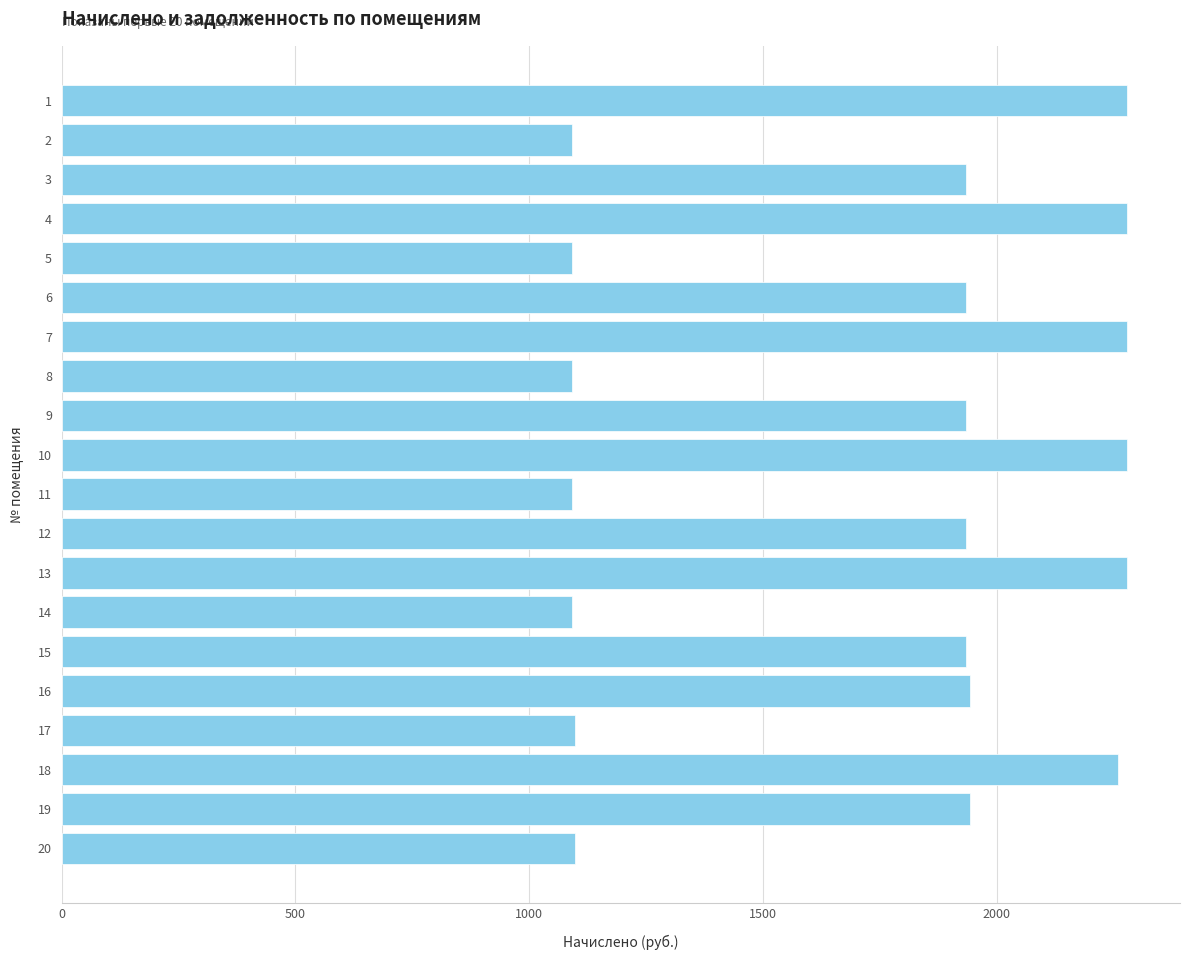

What is the value of the 3rd bar from the top?

1935.7